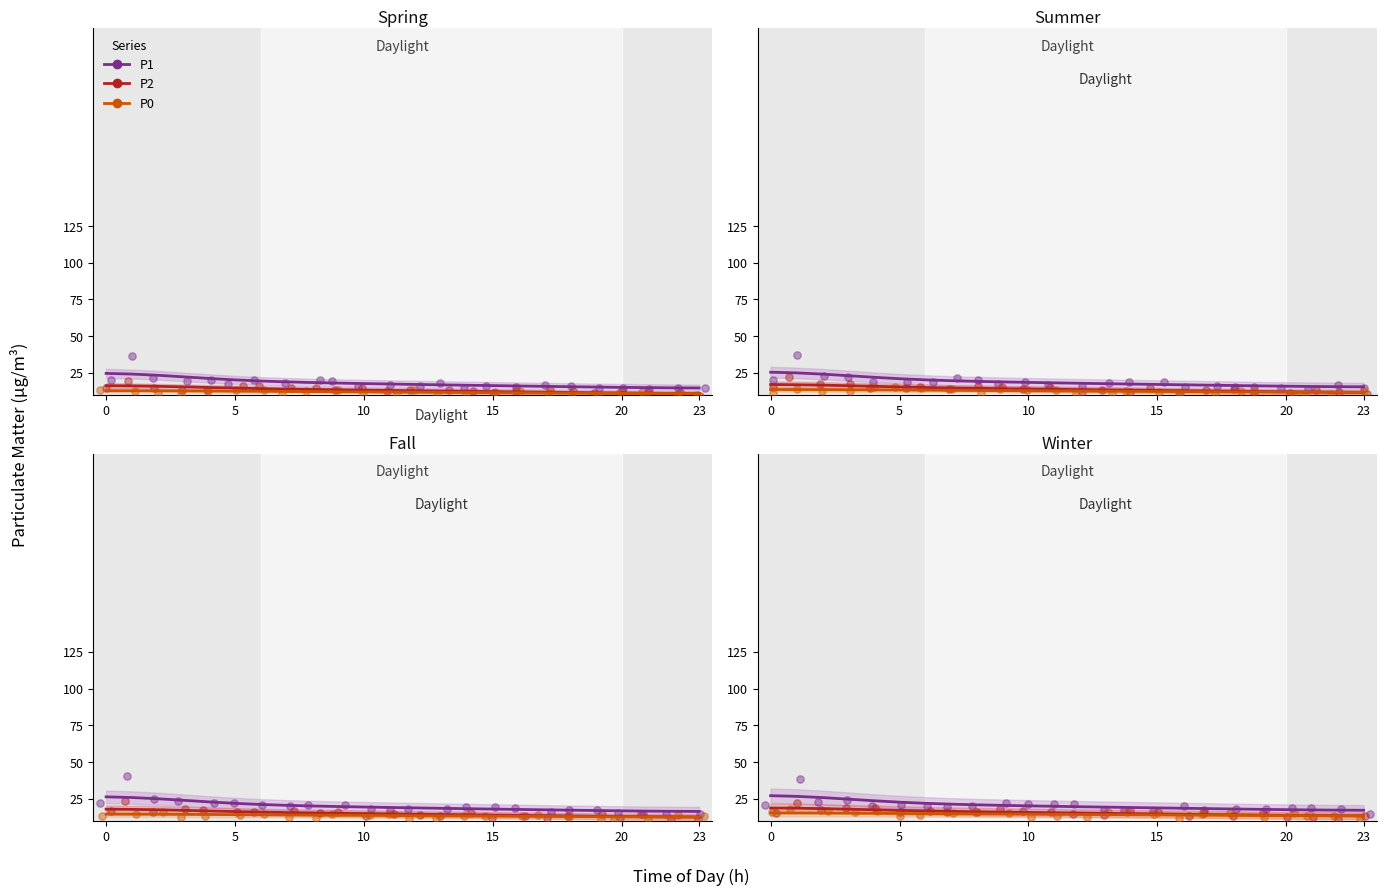

Which series has the largest Y range (max minus min)?

P1